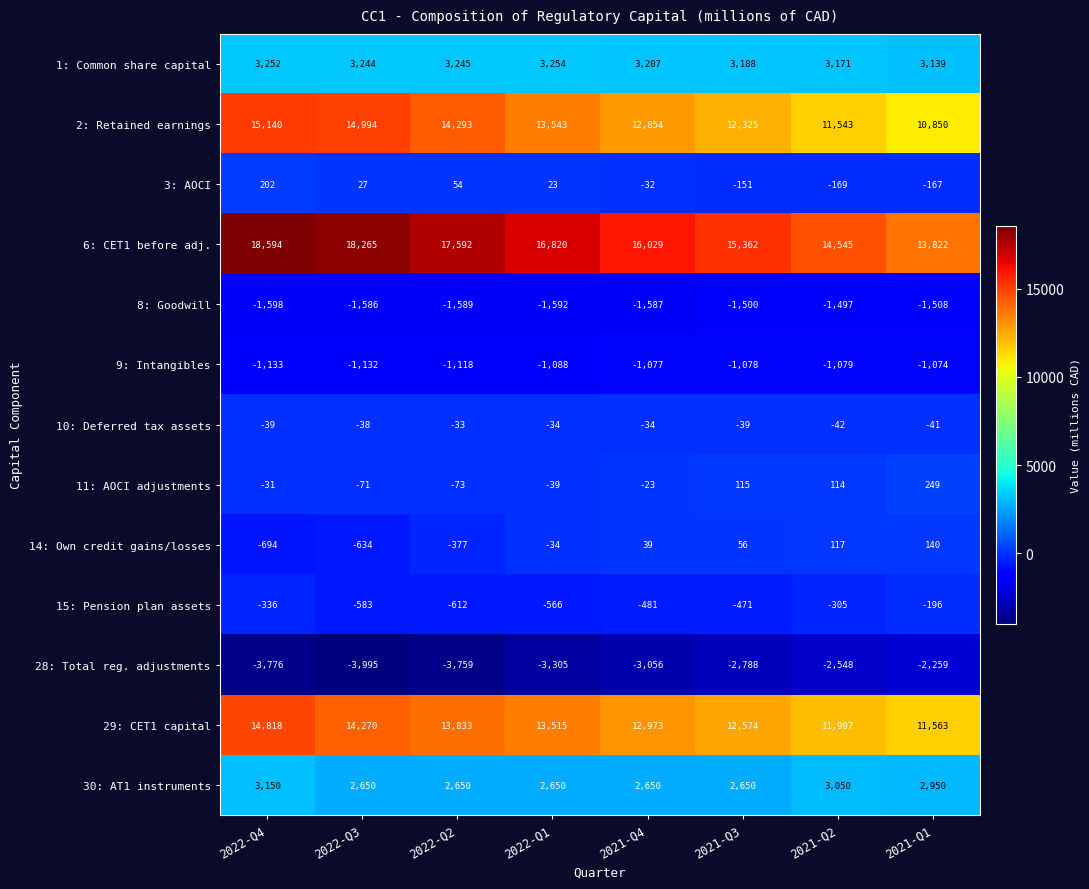

What is the difference between the highest and lowest values at 2022-Q1?

20125